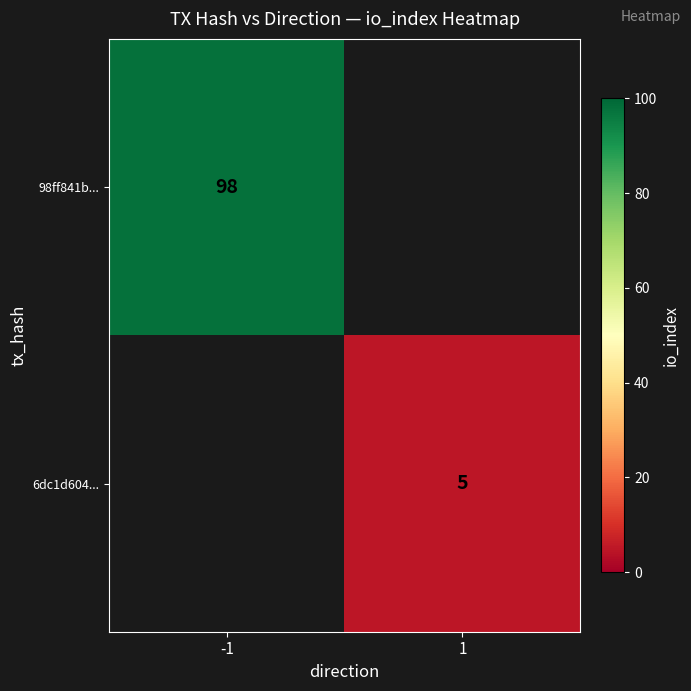

At how many categories does at least one series exceed 84?

1